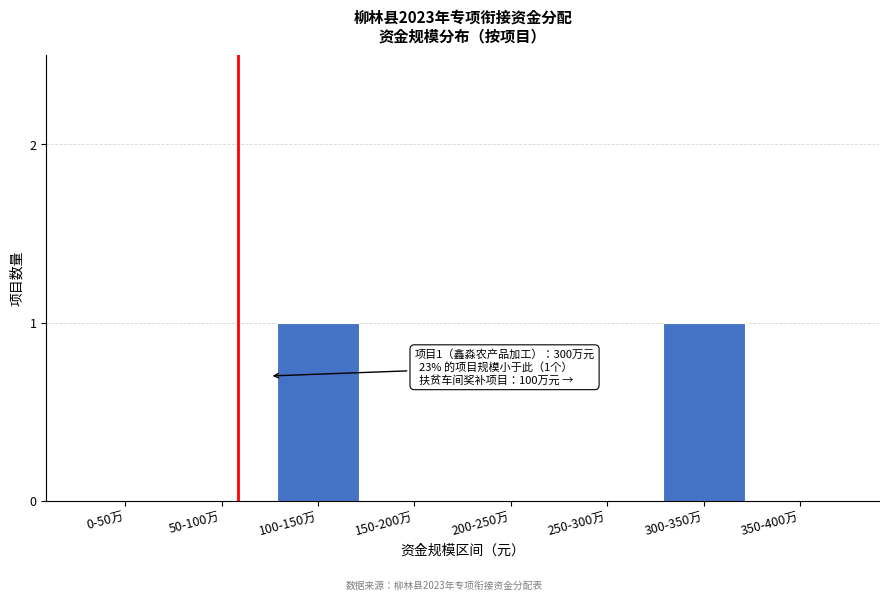

Reading left to right, extract all data points from this chart.

0-50万=0	50-100万=0	100-150万=1	150-200万=0	200-250万=0	250-300万=0	300-350万=1	350-400万=0